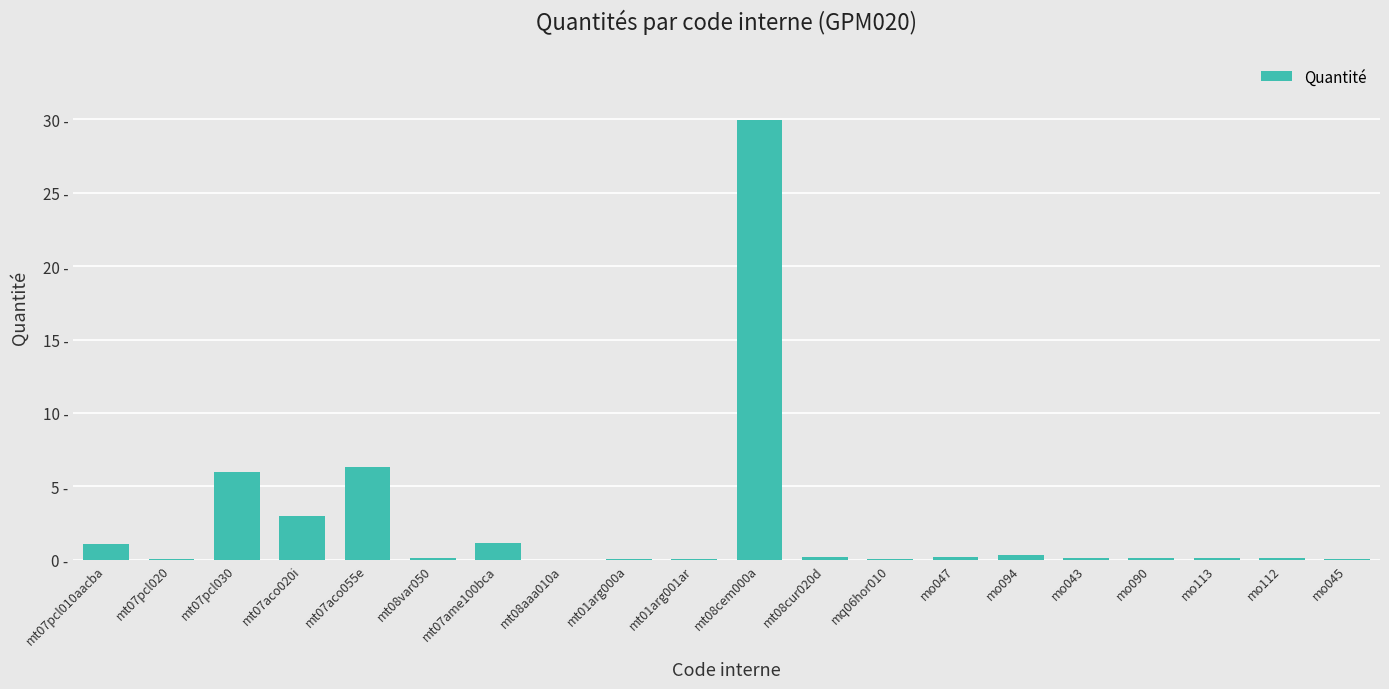

How many series are shown in this chart?

1